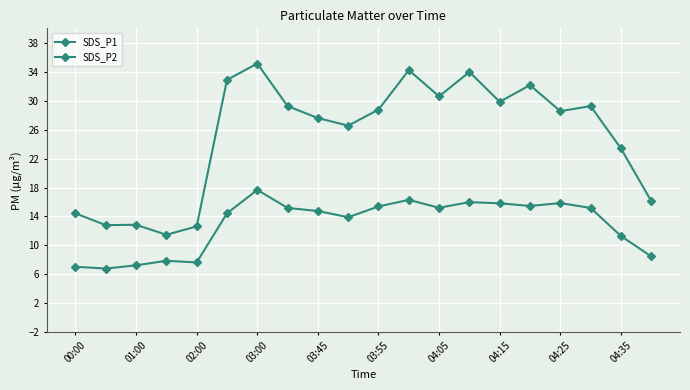

What is the value of the SDS_P2 point at the 11th from the left?

15.4